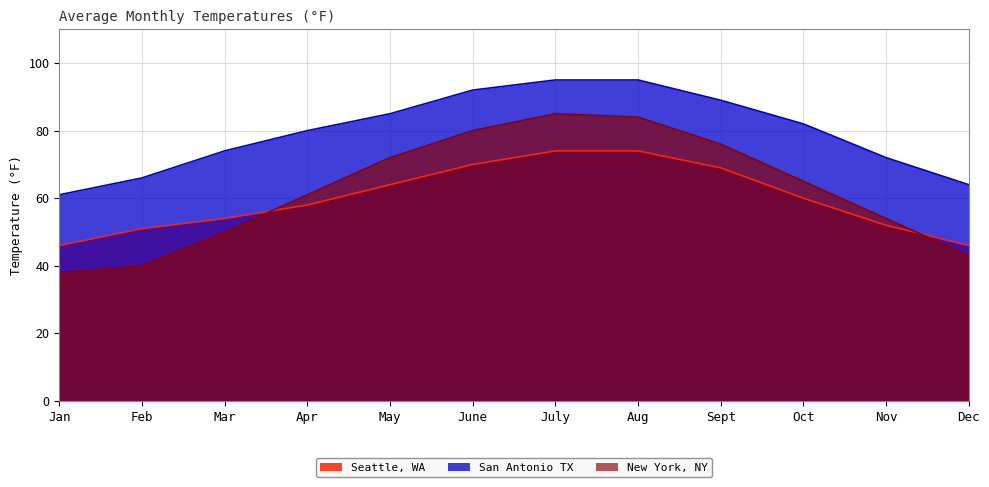

What are all the series names shown in the legend?

Seattle, WA, San Antonio TX, New York, NY